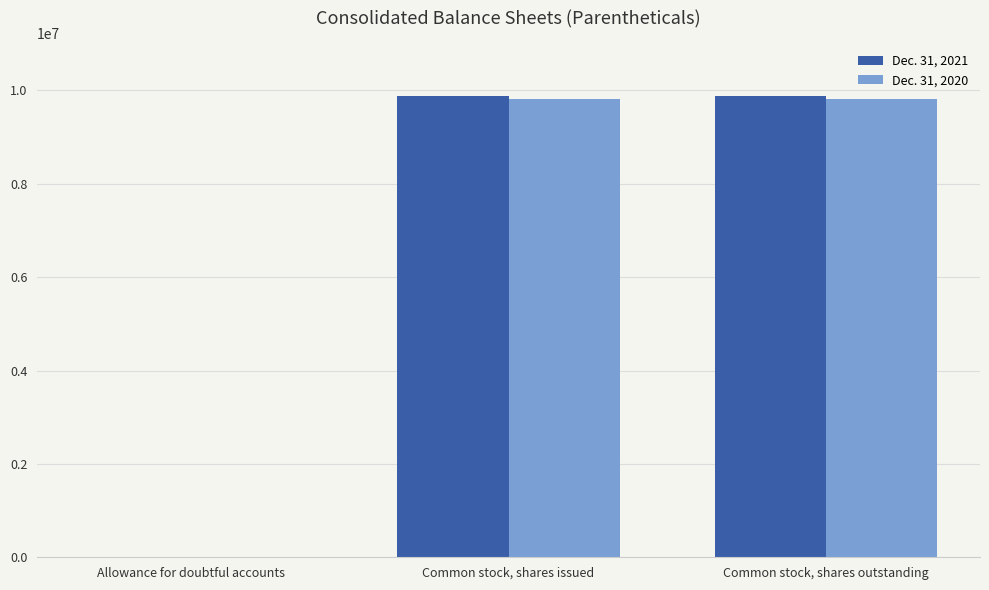

The Dec. 31, 2021 series shows 9870567 at Common stock, shares outstanding. True or false?

True